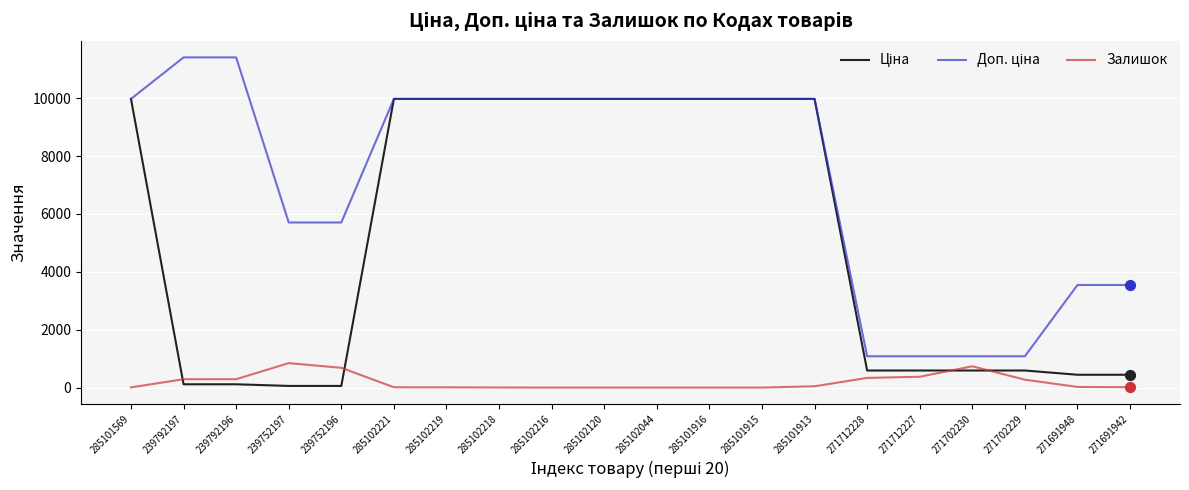

The Залишок series shows 0.0 at 285102120. True or false?

True